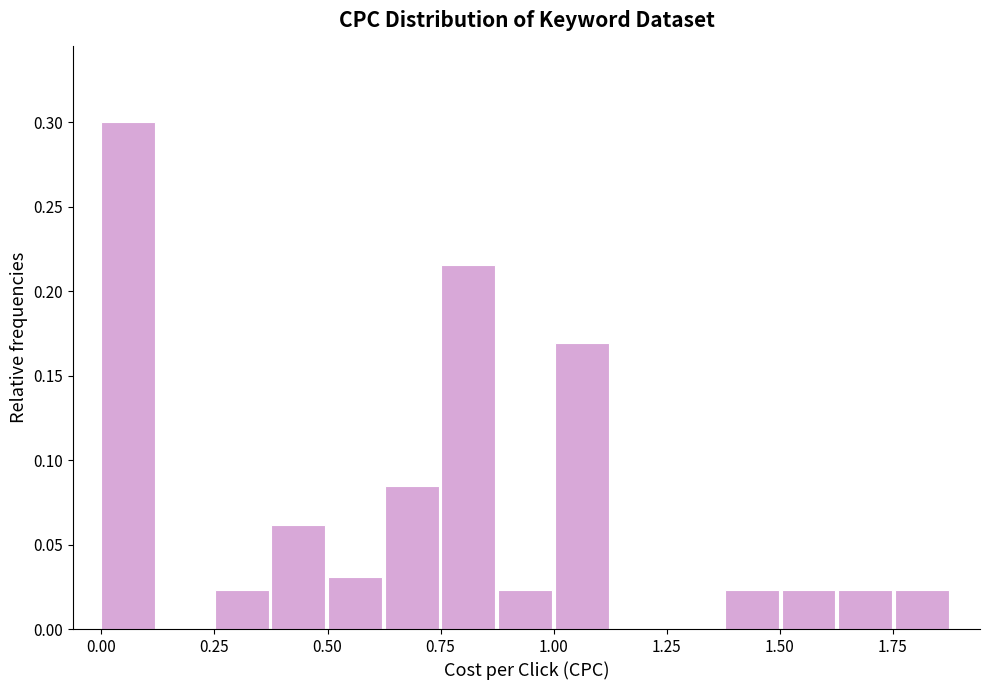

Around what value on the x-axis is the tallest bar? Give the approximate position of its centre, as read against the axis.

0.05